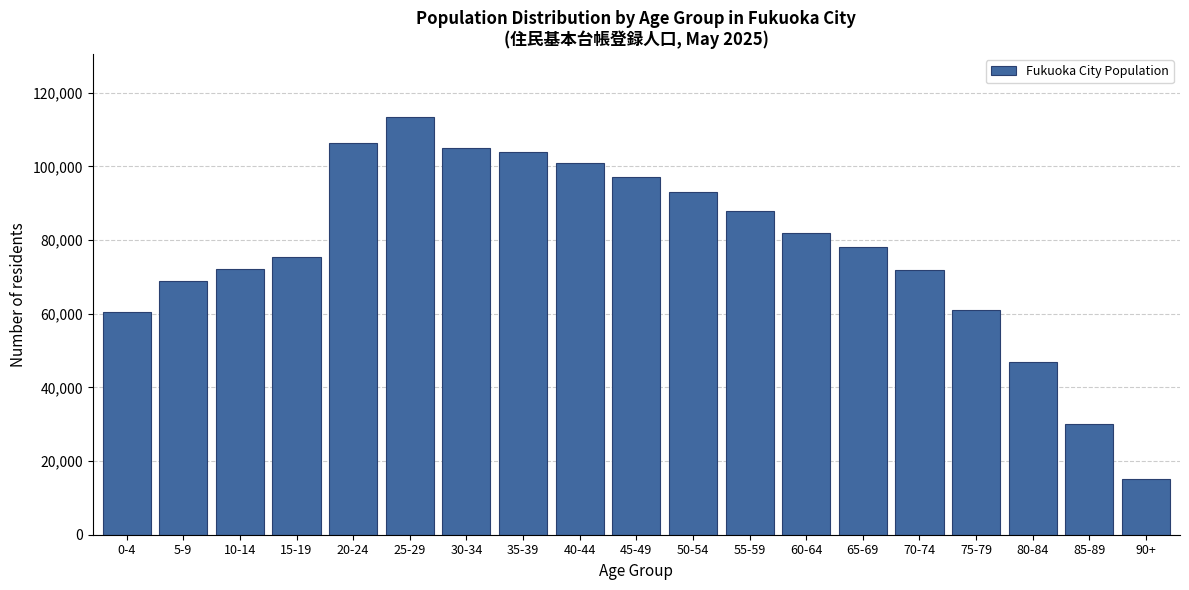

Which category has the lowest value across all series?

90+